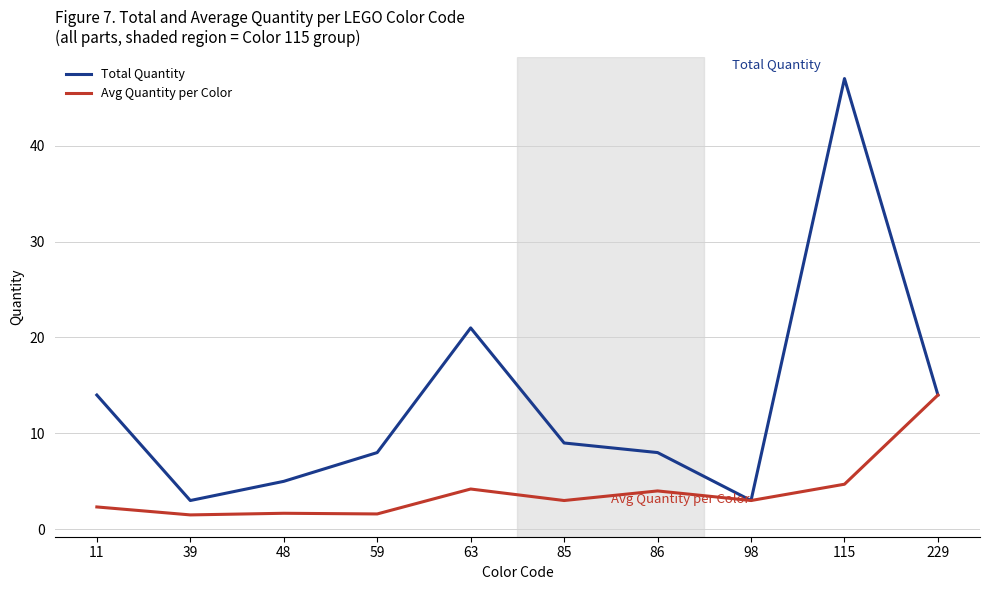

At which label is Avg Quantity per Color closest to 7?

115